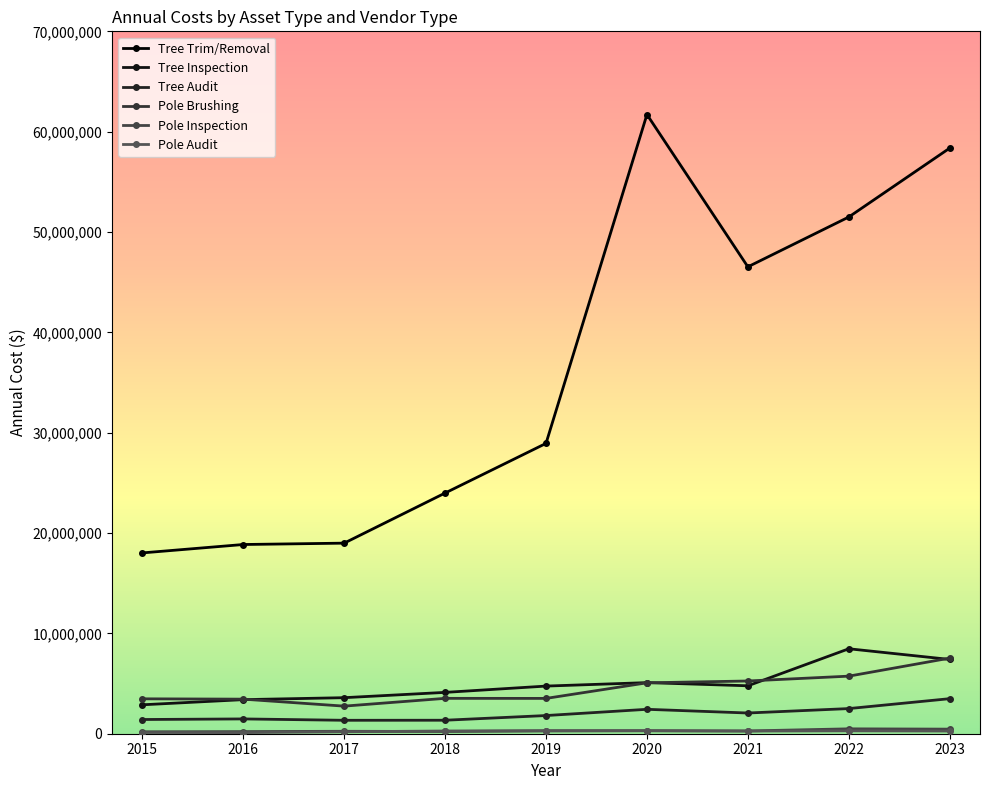

At which category is the sum across all series the highest?

2023